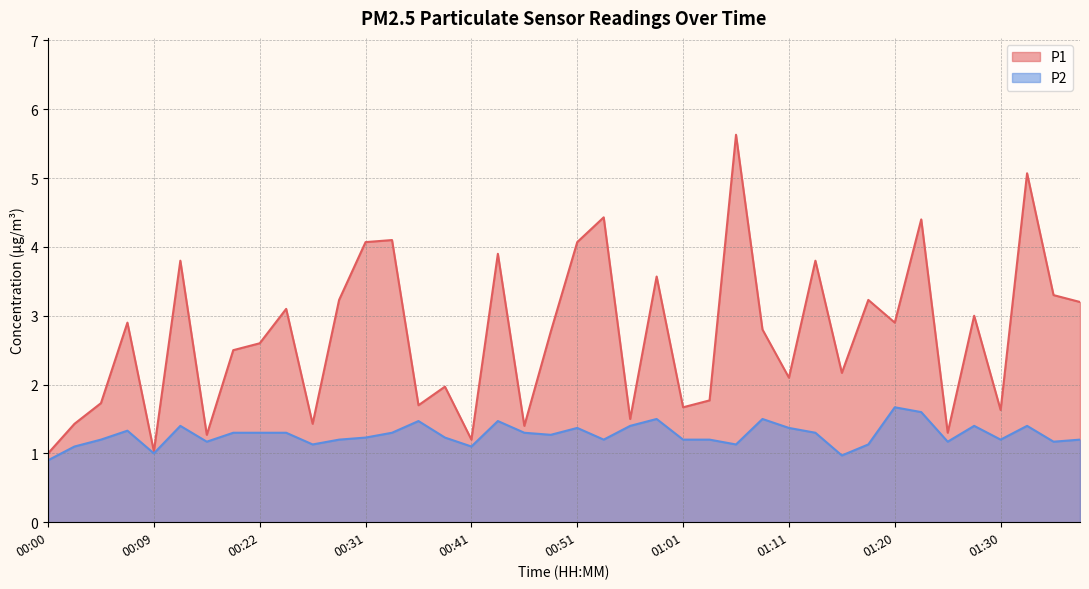

How many lines are shown in the chart?

2